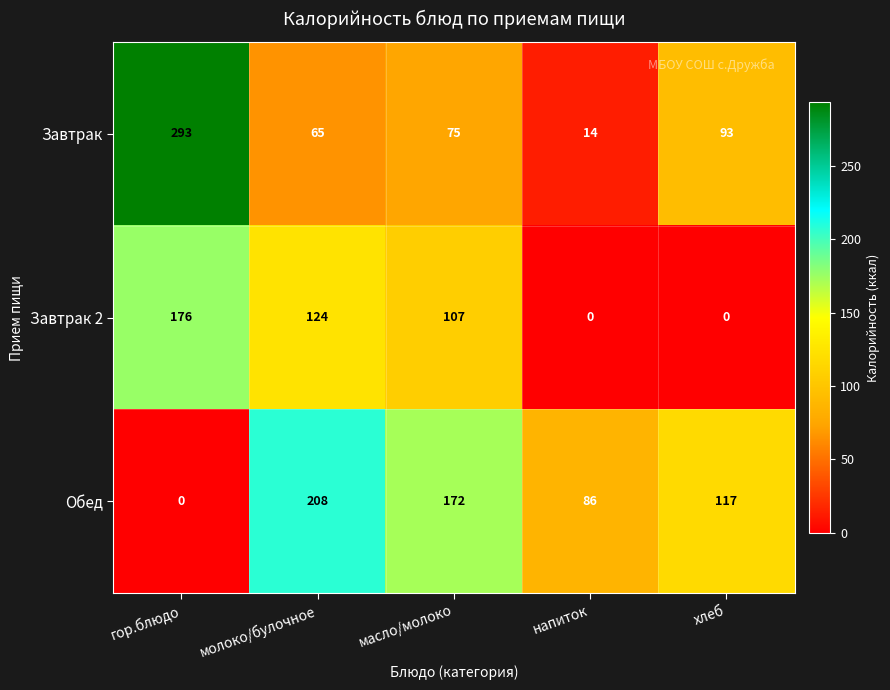

Is it true that Завтрак equals 61 at гор.блюдо?

False